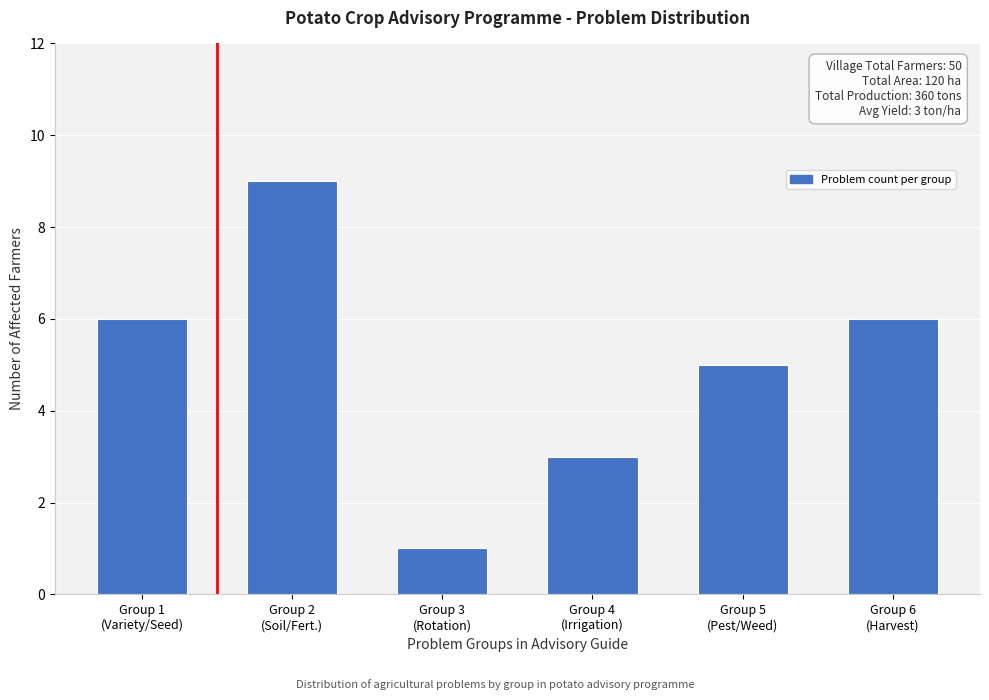

Reading left to right, list all the values displayed in this chart.

6	9	1	3	5	6